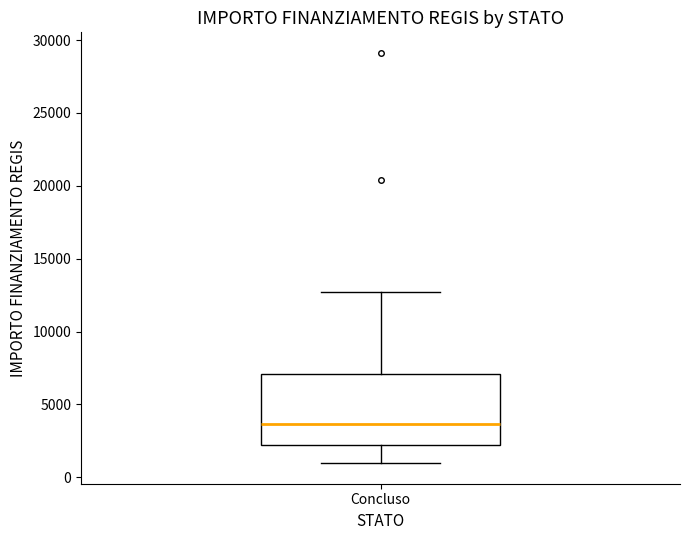

Where is the upper edge of the box for Concluso on the y-axis? The values are not printed on the chart, so give them approximately, as read against the axis.

7000